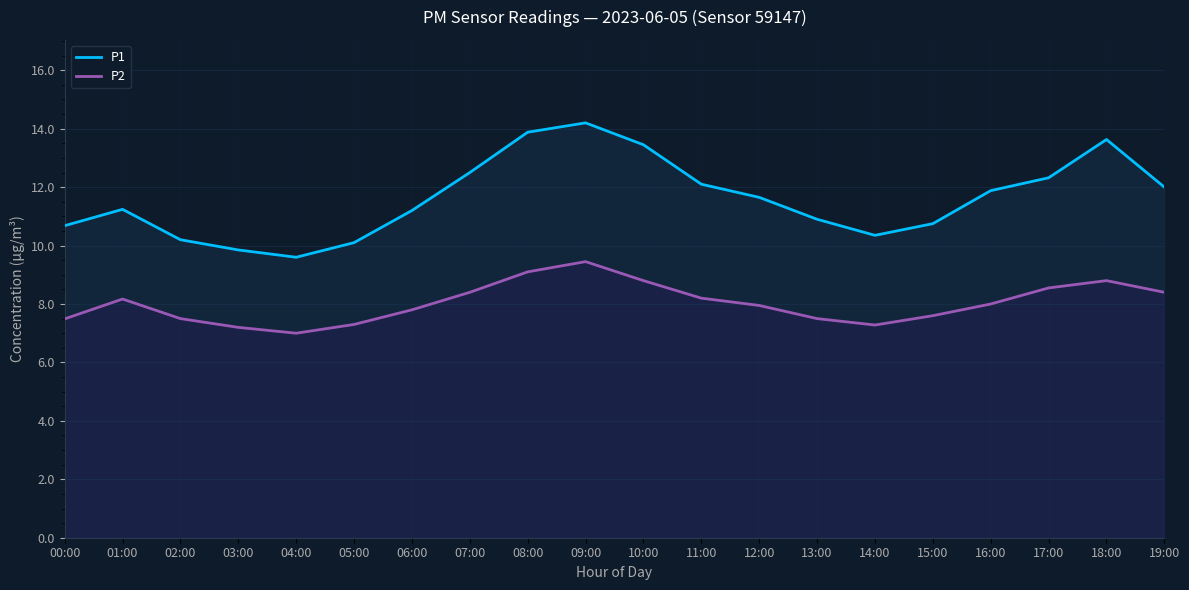

What are all the series names shown in the legend?

P1, P2